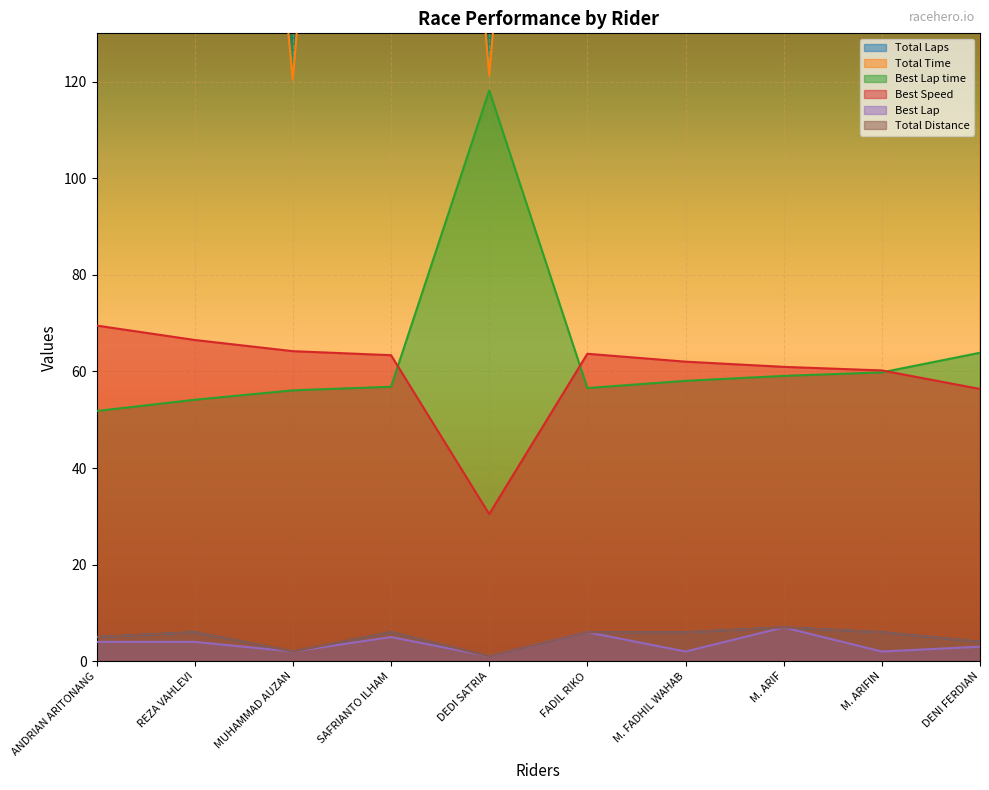

How many series are shown in this chart?

6